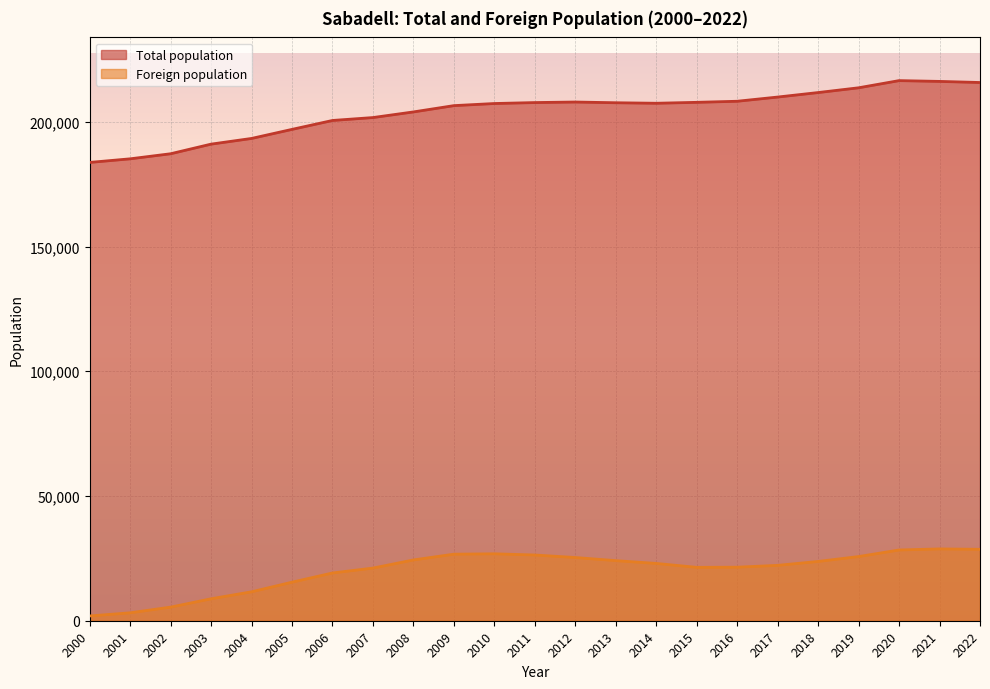

What is the total value across all series at 2012?

233278